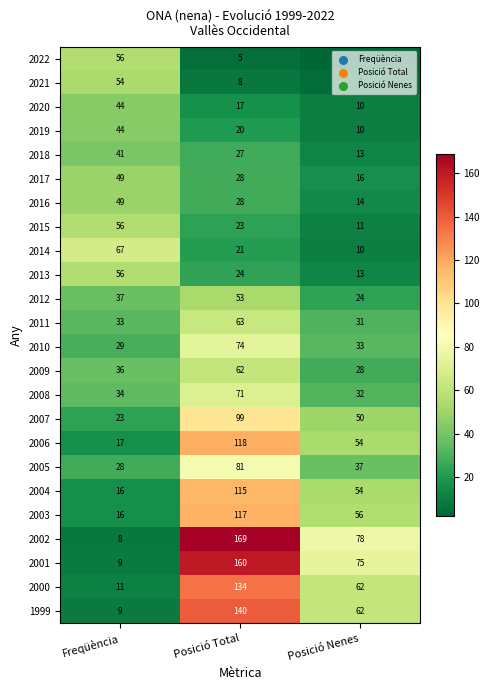

What is the total value across all series at Posició Nenes?

779